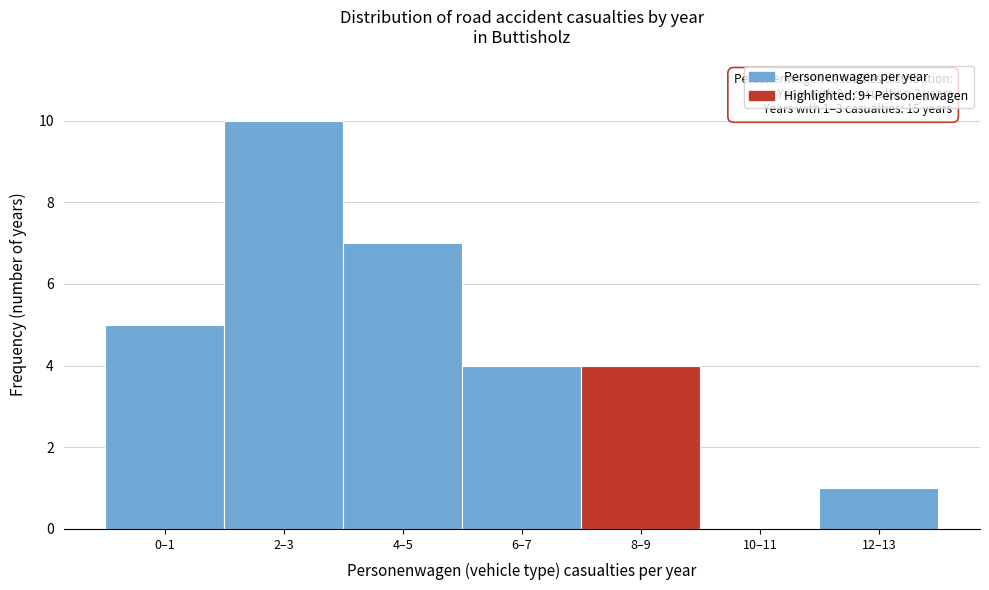

Reading left to right, what are all the values shown in this chart?

0–1=5	2–3=10	4–5=7	6–7=4	8–9=4	10–11=0	12–13=1